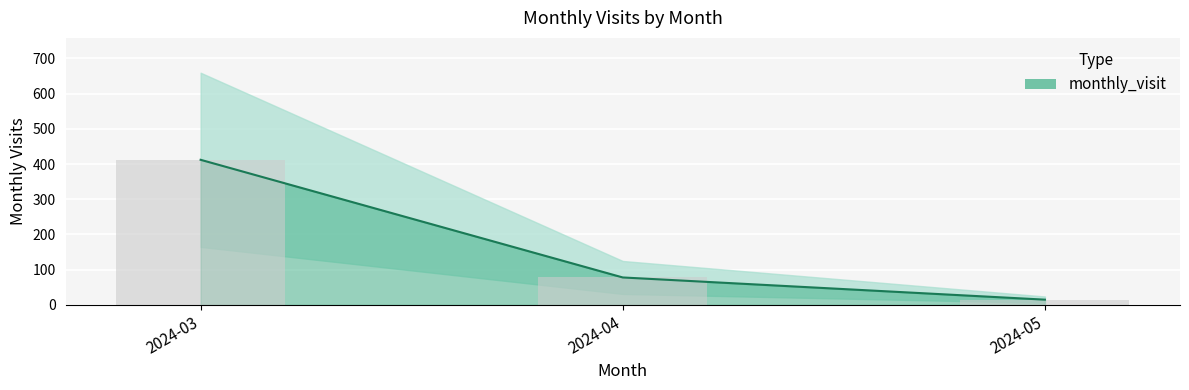

Reading left to right, what are all the values shown in this chart?

412	78	15